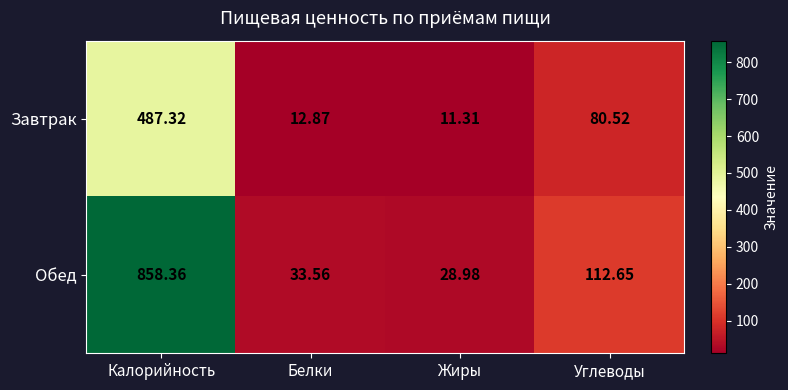

Rank the series by their average value, from lowest to highest.

Завтрак, Обед